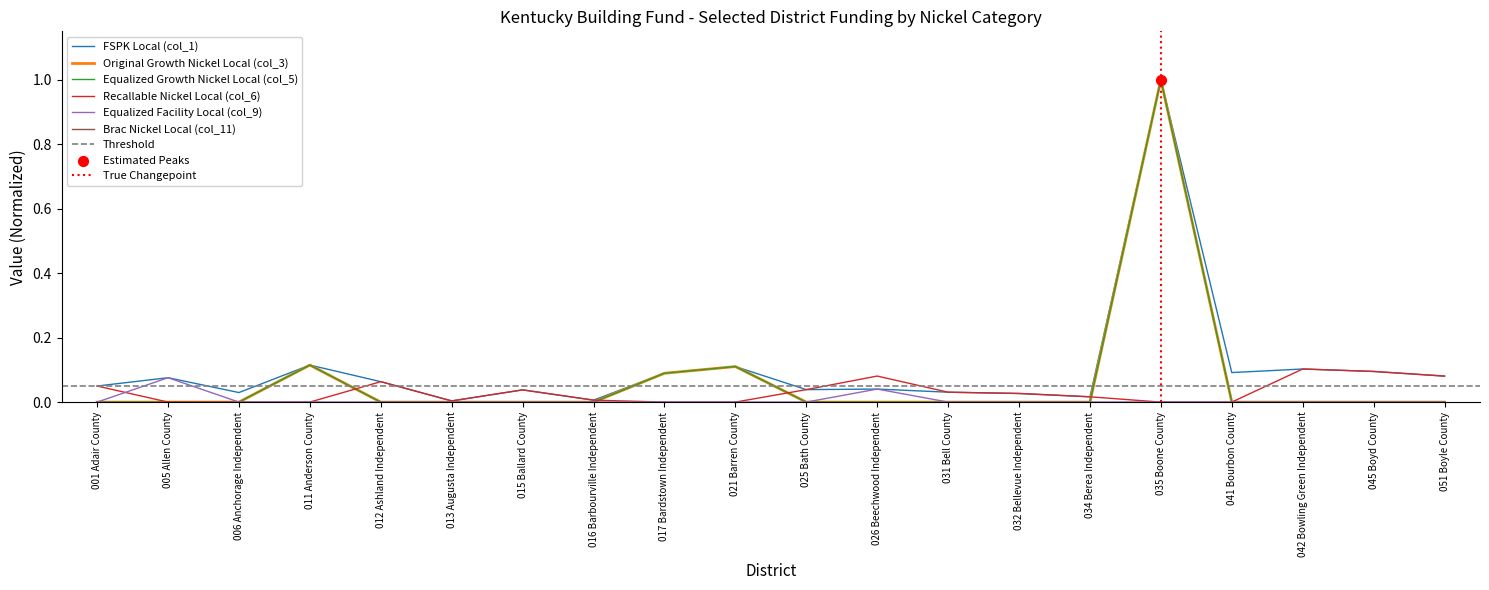

What is the total value across all series at 012 Ashland Independent?

0.1